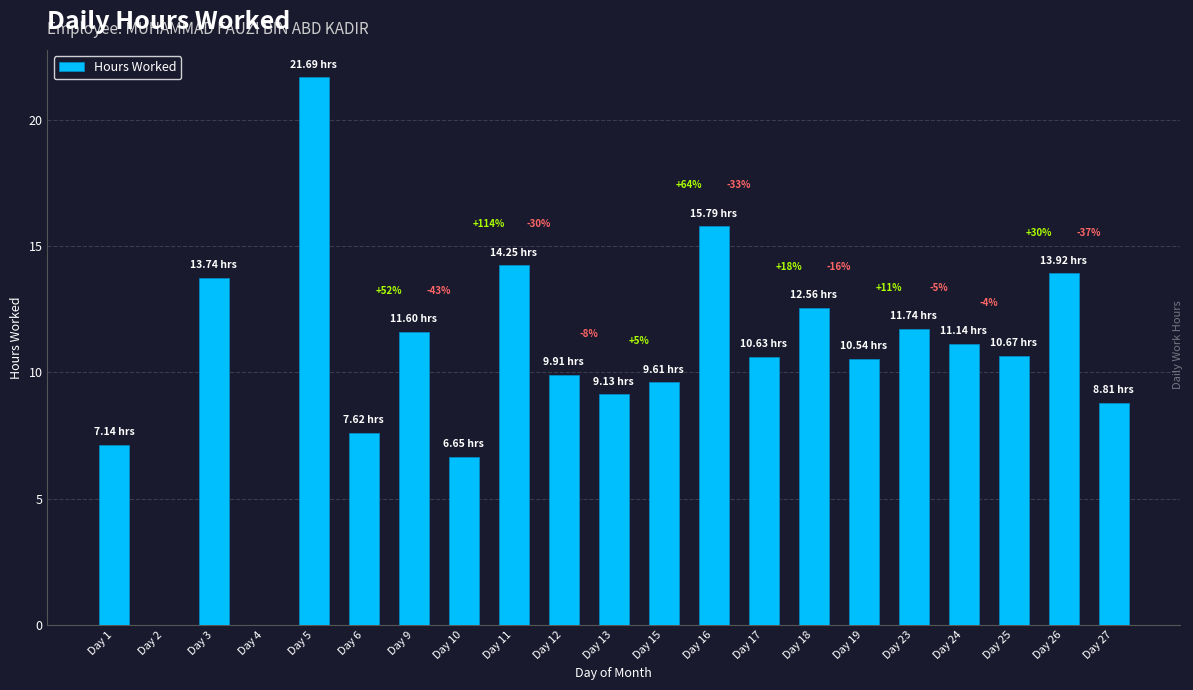

What is the change in value from Day 3 to Day 9?

-2.1